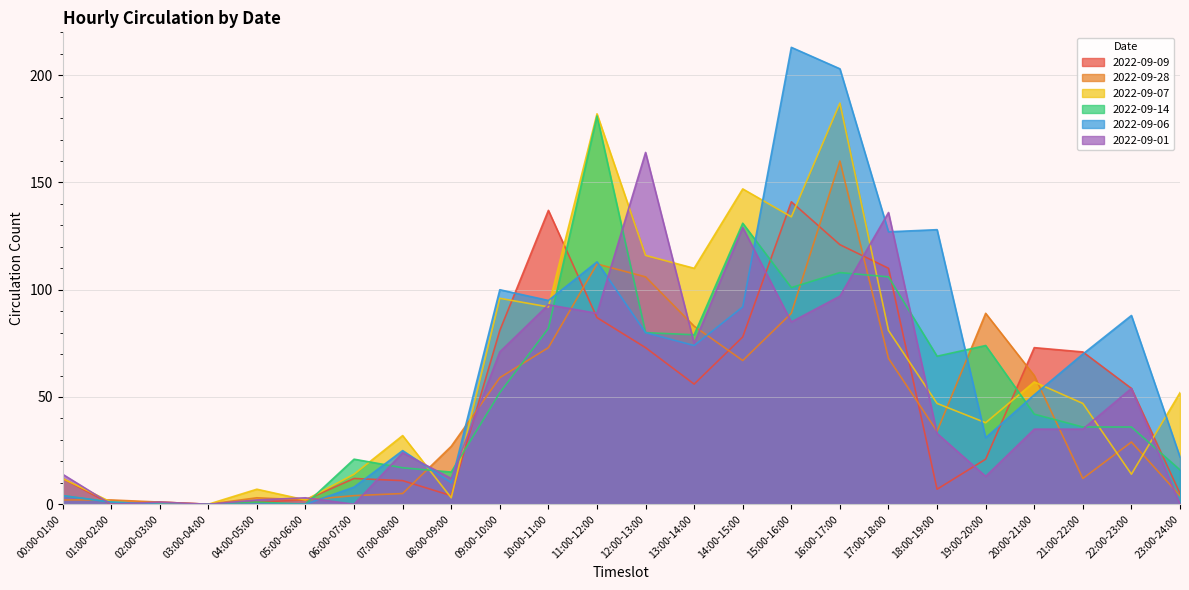

Which has a higher value, 15:00-16:00 or 10:00-11:00?

15:00-16:00